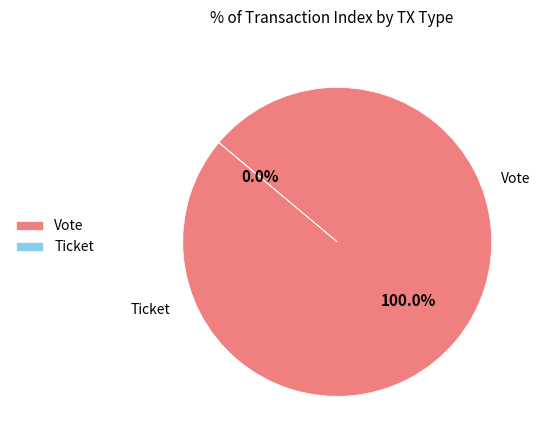

To the nearest percent, what is the difference between the Ticket and Vote slice percentages?

100%